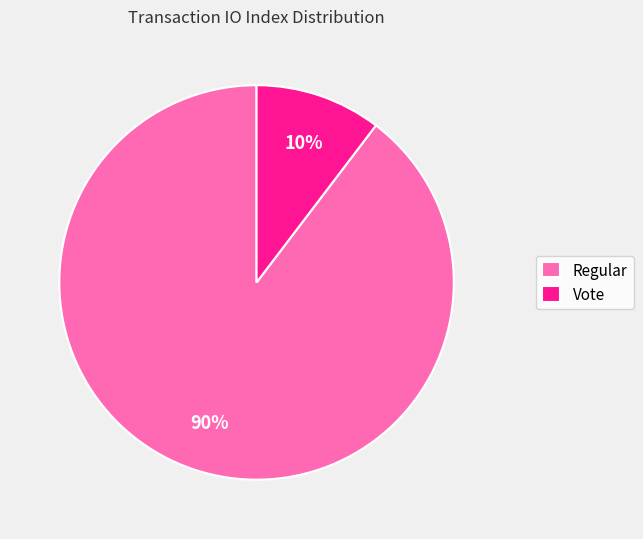

The Regular slice represents 90% of the pie. True or false?

True